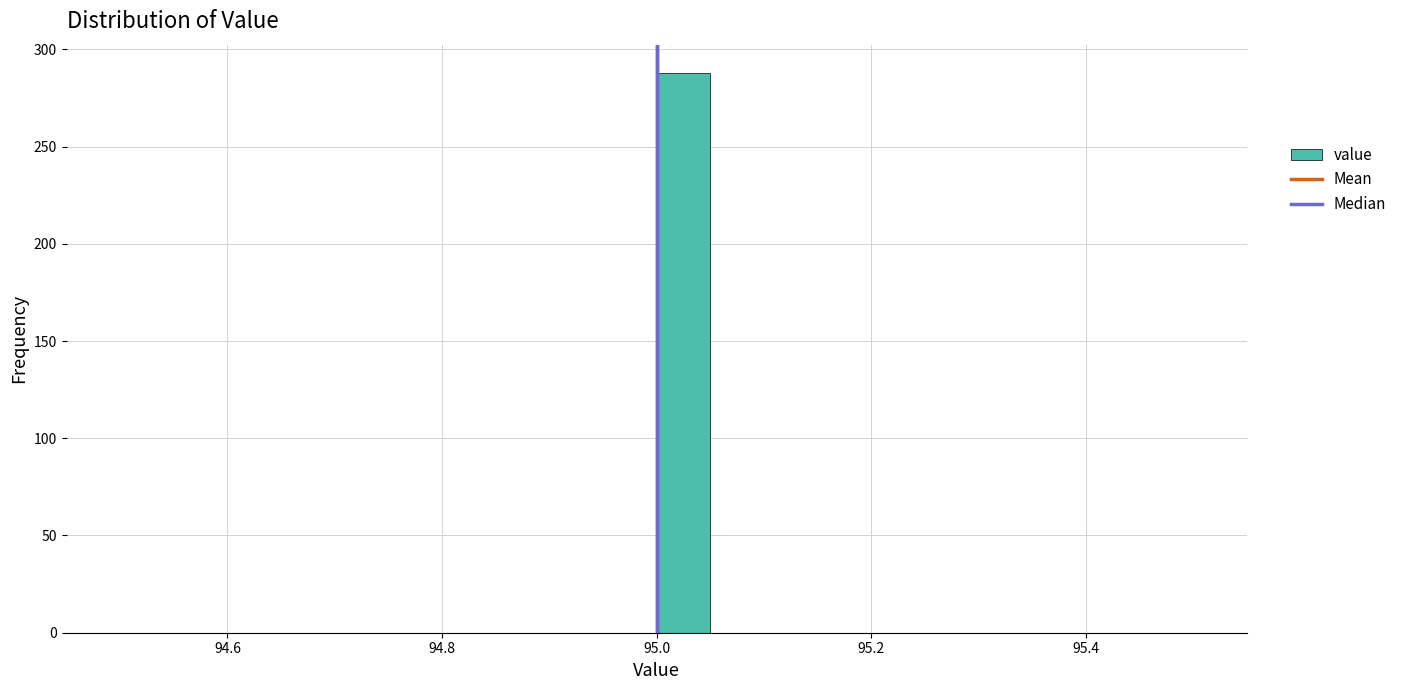

Around what value on the x-axis is the tallest bar? Give the approximate position of its centre, as read against the axis.

95.02